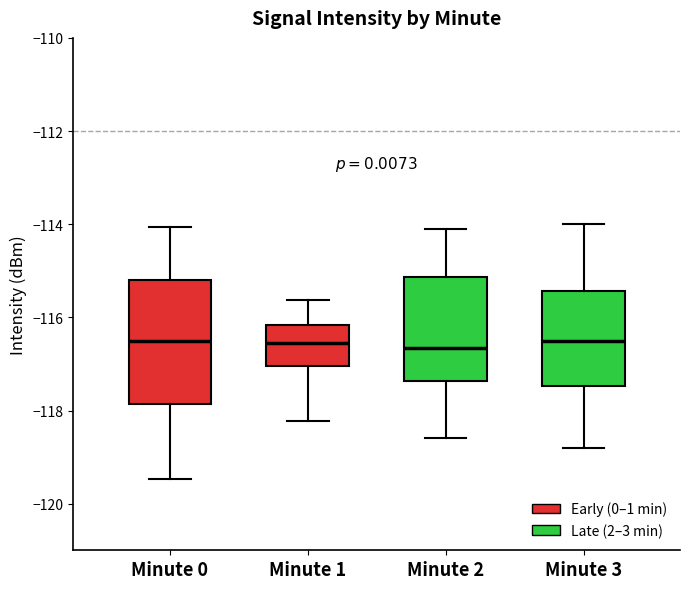

Reading left to right, transcribe this box plot: for each box, give where its median line is, the range the box spans, and where its two whiskers end, as read against the y-axis. The values are not printed on the chart, so give them approximately, as read against the axis.

Minute 0: median -116.6, box -117.8 to -115.2, whiskers -119.4 to -114.0
Minute 1: median -116.6, box -117.0 to -116.2, whiskers -118.2 to -115.6
Minute 2: median -116.6, box -117.4 to -115.2, whiskers -118.6 to -114.0
Minute 3: median -116.4, box -117.4 to -115.4, whiskers -118.8 to -114.0